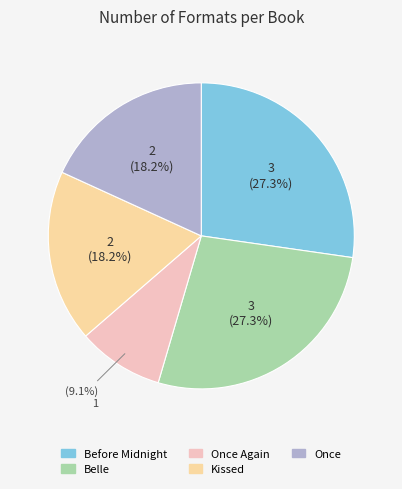

Which slice is the smallest?

Once Again